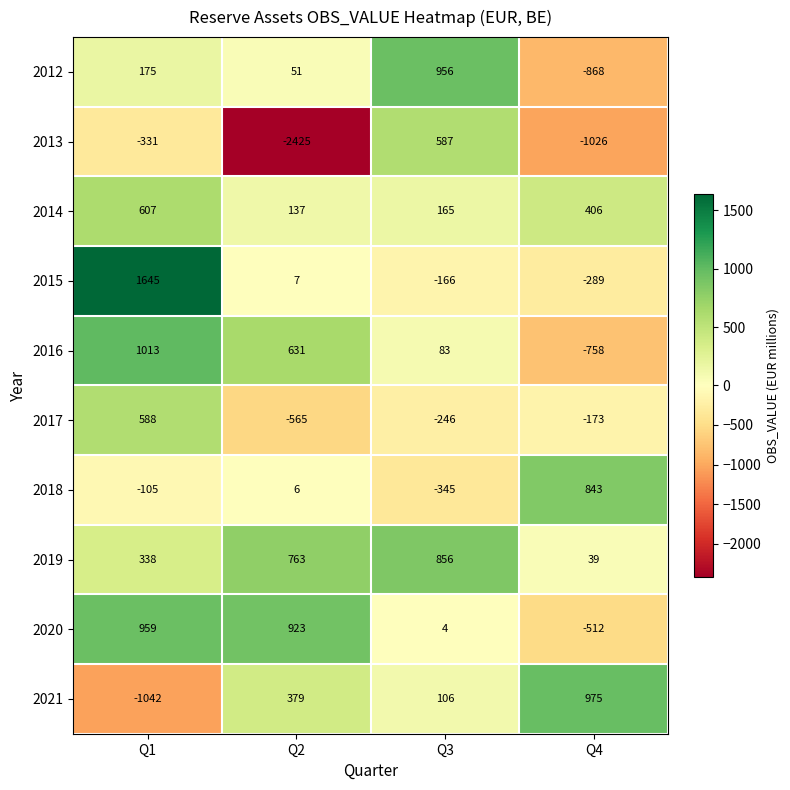

The 2021 series shows 106 at Q3. True or false?

True